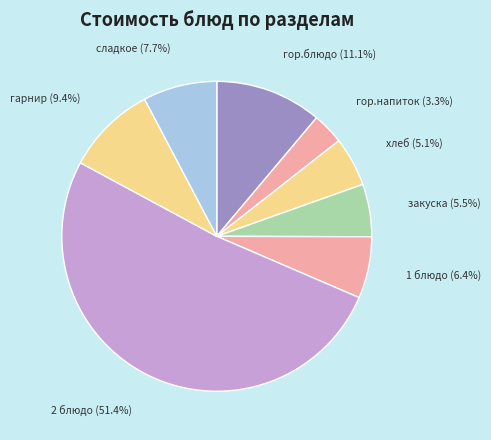

What portion of the pie excludes хлеб?

94.9%